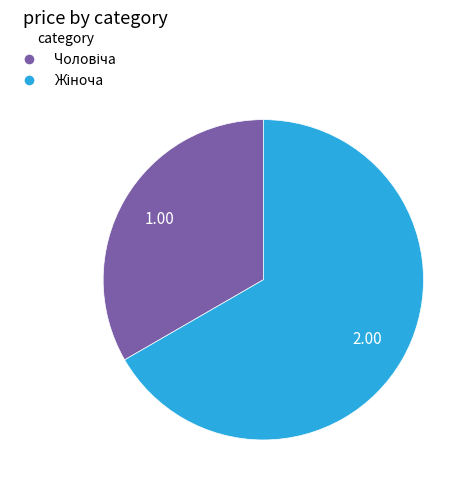

Does any single category account for the majority?

Yes